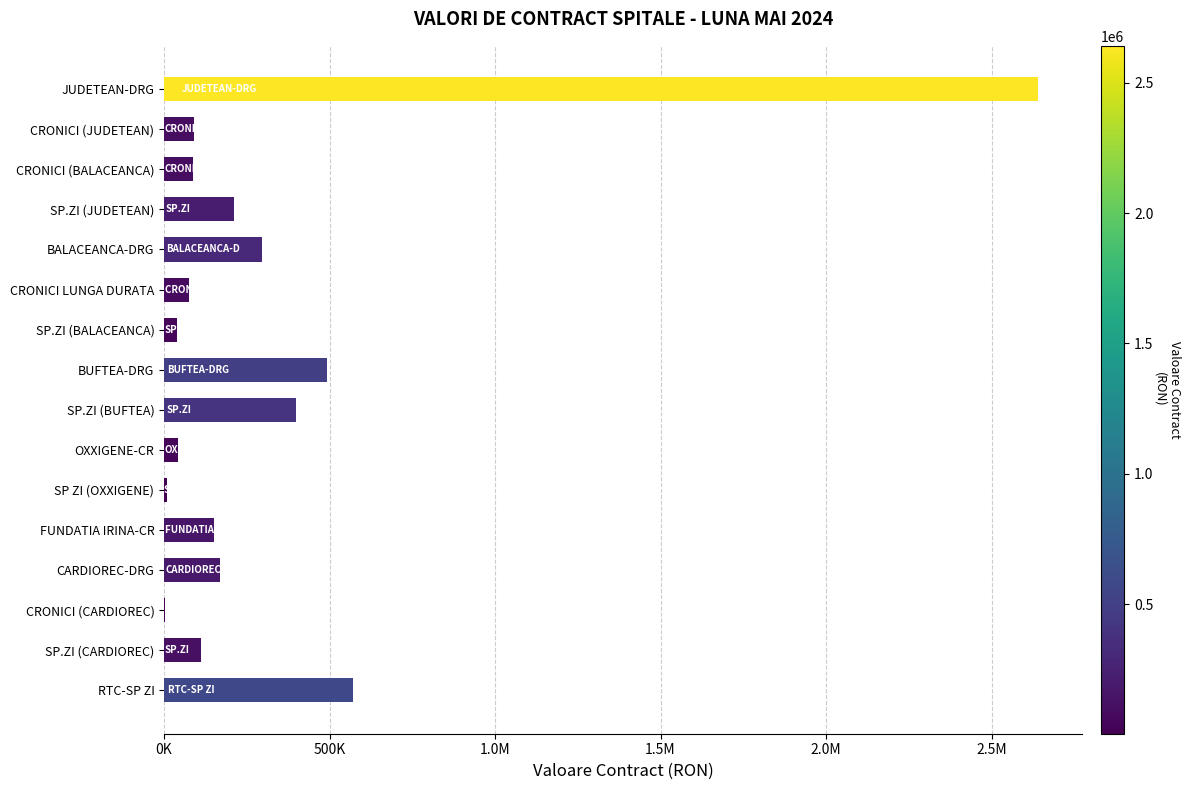

Are the bars horizontal?

Yes